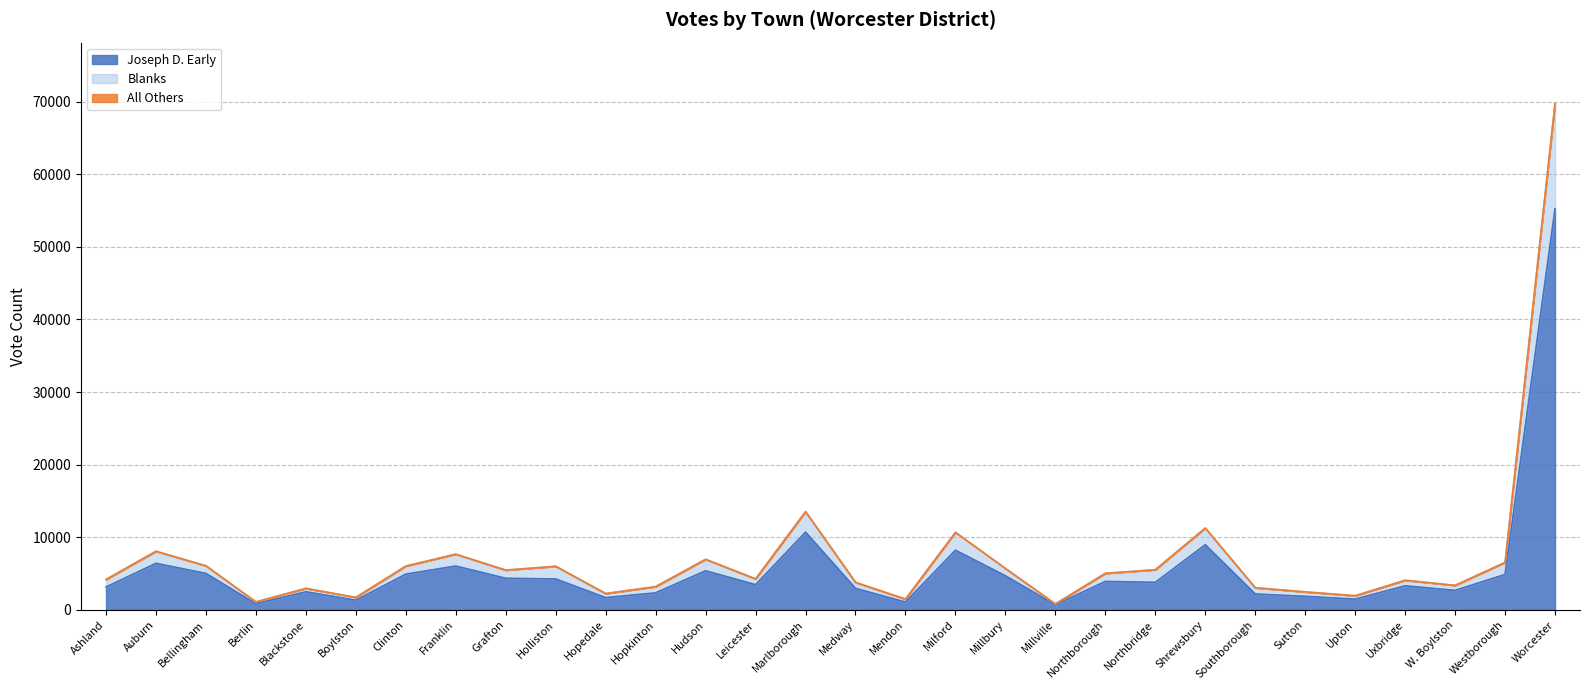

What is the lowest value of the Joseph D. Early series?

700